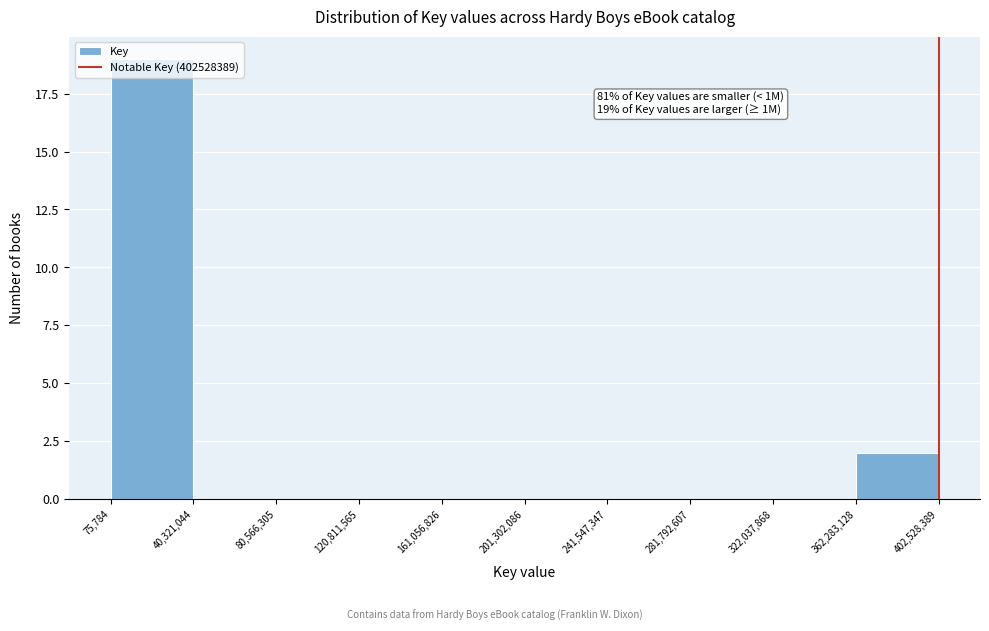

Which range on the x-axis has the tallest bar?

75,784 to 40,321,044